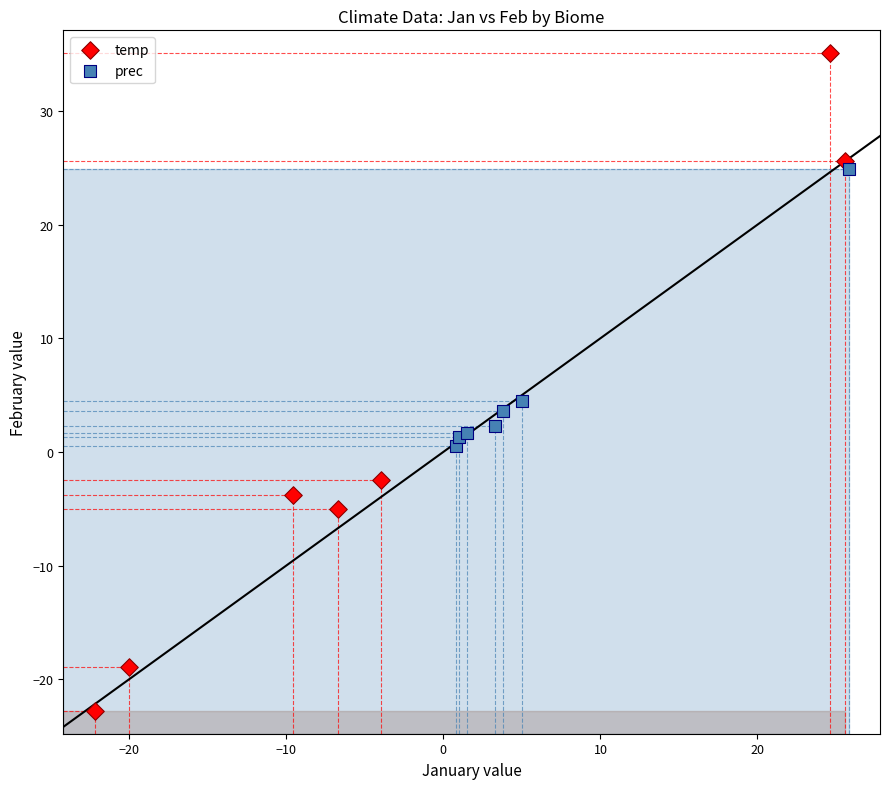

Which series has the largest Y range (max minus min)?

temp